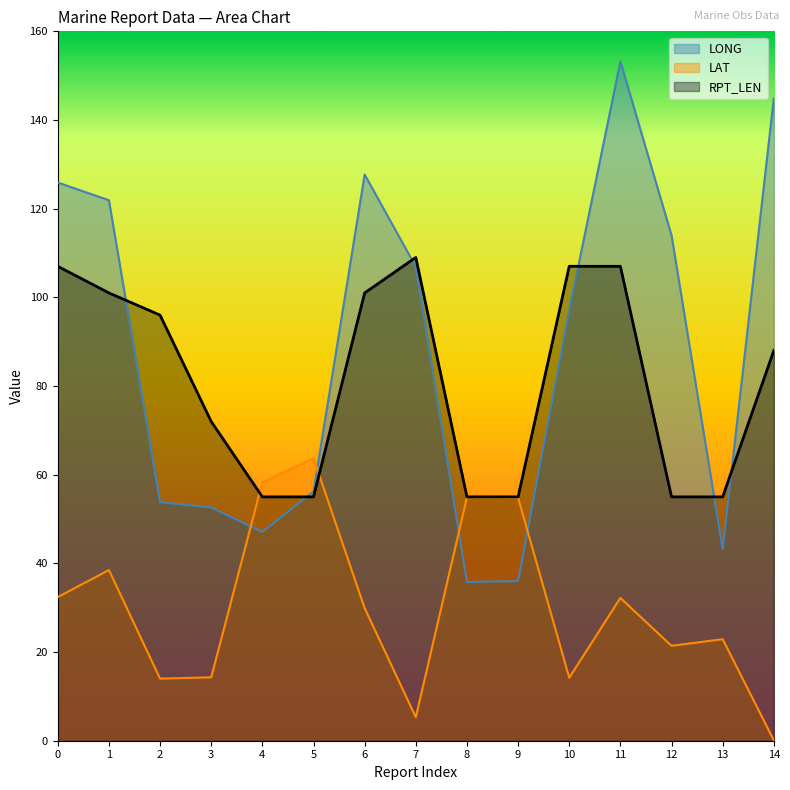

How many lines are shown in the chart?

3